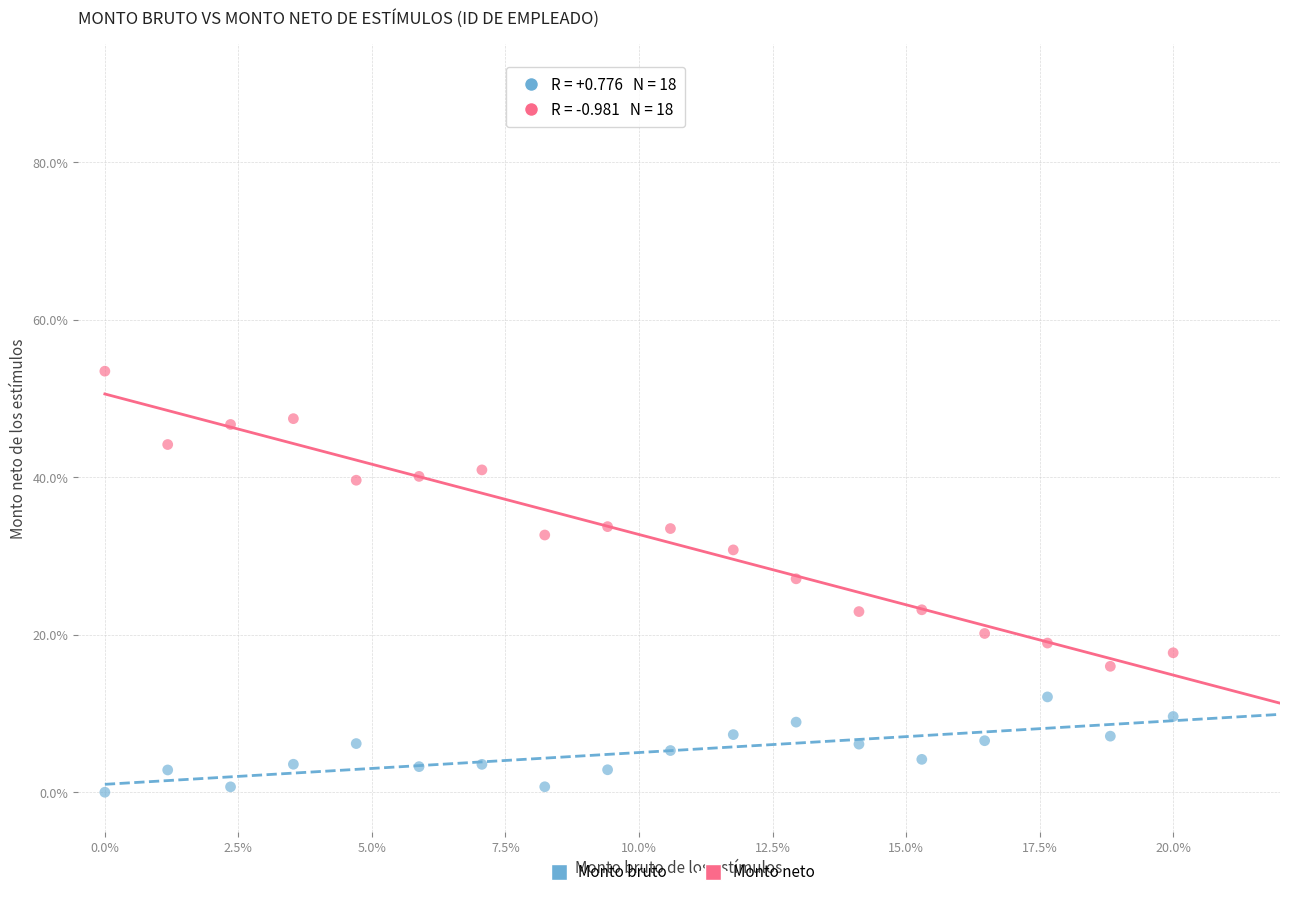

What are all the series names shown in the legend?

Monto bruto, Monto neto